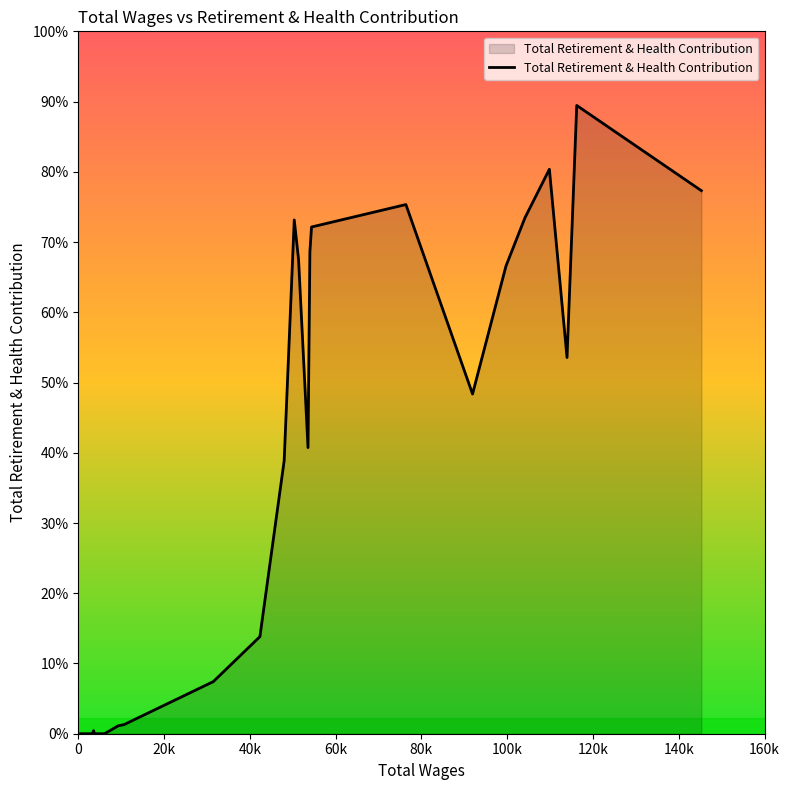

Is this an area chart (filled region under the line)?

Yes